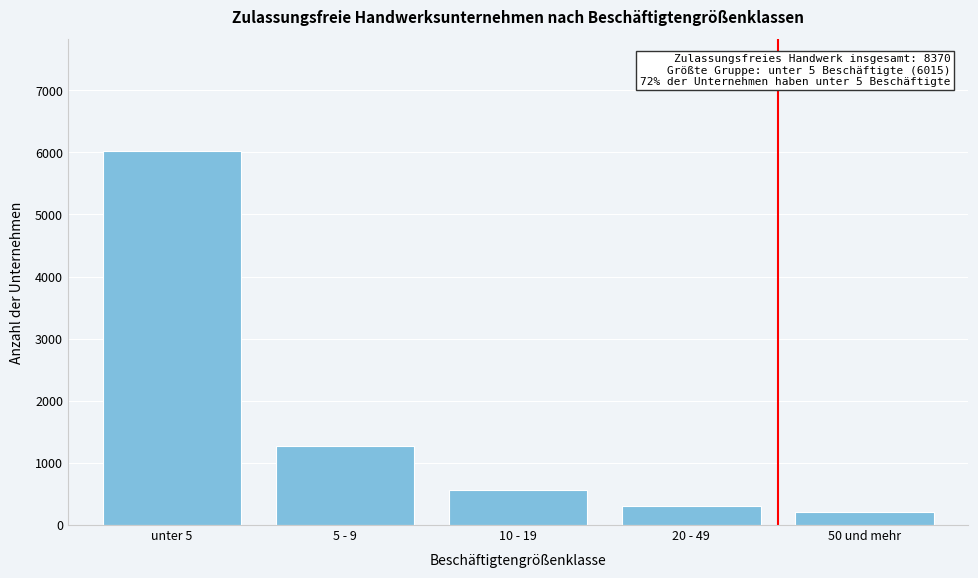

Reading right to left, list all the values displayed in this chart.

50 und mehr=215	20 - 49=308	10 - 19=560	5 - 9=1272	unter 5=6015